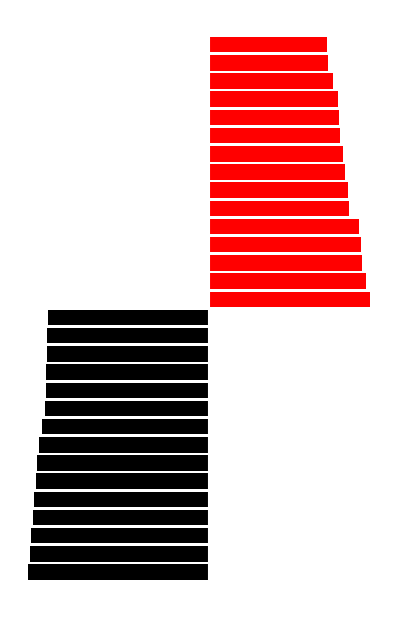

Reading left to right, list all the values displayed in this chart.

Black: -118104	-117081	-116421	-114818	-114221	-113208	-112170	-110952	-109243	-107285	-106691	-106551	-105824	-105665	-105355
Red: 105256	103182	100498	100001	98434	91911	91146	88912	88145	86138	85233	84795	81404	78367	77385